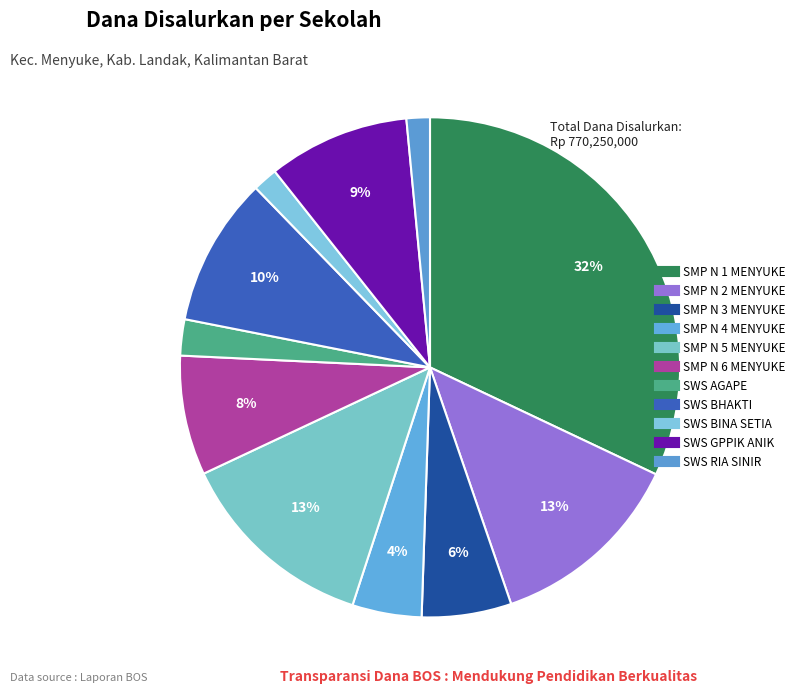

How many slices are in this pie chart?

11